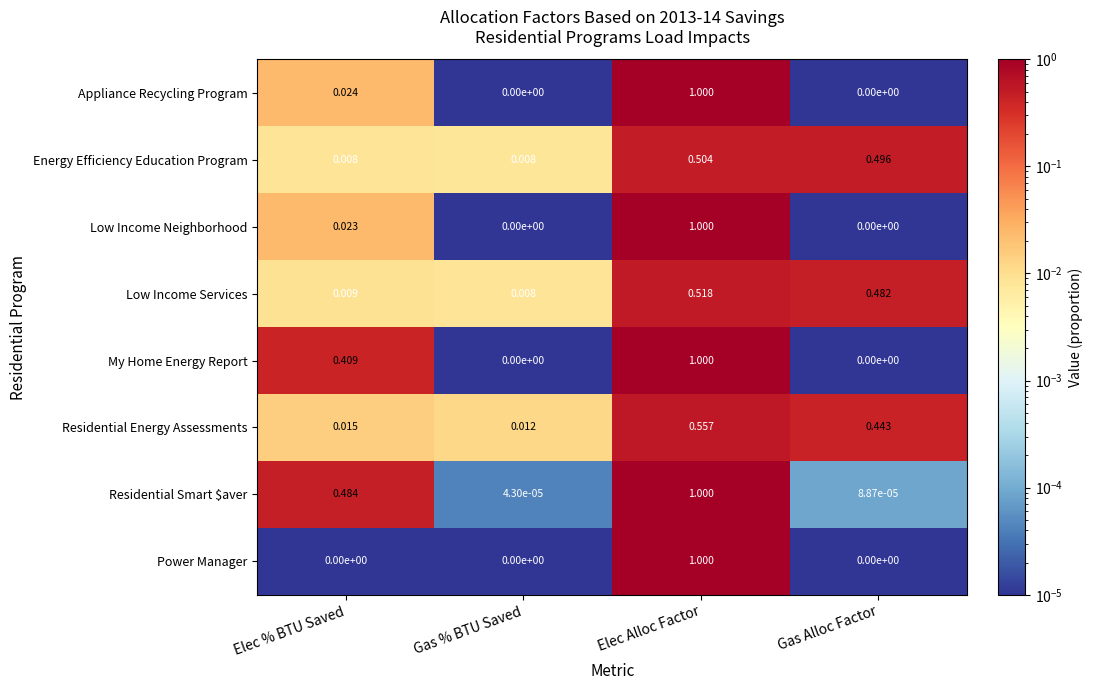

Which series changed the most between Elec % BTU Saved and Gas % BTU Saved?

Residential Smart $aver